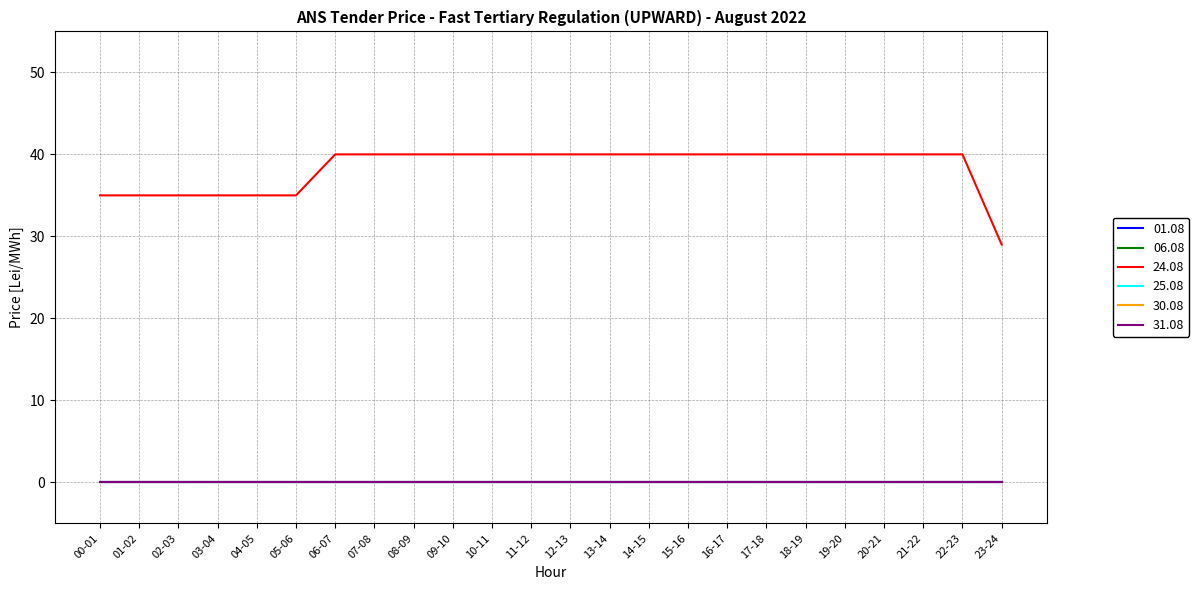

Reading left to right, what are all the values shown in this chart?

01.08: 00-01=0	01-02=0	02-03=0	03-04=0	04-05=0	05-06=0	06-07=0	07-08=0	08-09=0	09-10=0	10-11=0	11-12=0	12-13=0	13-14=0	14-15=0	15-16=0	16-17=0	17-18=0	18-19=0	19-20=0	20-21=0	21-22=0	22-23=0	23-24=0
06.08: 00-01=0	01-02=0	02-03=0	03-04=0	04-05=0	05-06=0	06-07=0	07-08=0	08-09=0	09-10=0	10-11=0	11-12=0	12-13=0	13-14=0	14-15=0	15-16=0	16-17=0	17-18=0	18-19=0	19-20=0	20-21=0	21-22=0	22-23=0	23-24=0
24.08: 00-01=35	01-02=35	02-03=35	03-04=35	04-05=35	05-06=35	06-07=40	07-08=40	08-09=40	09-10=40	10-11=40	11-12=40	12-13=40	13-14=40	14-15=40	15-16=40	16-17=40	17-18=40	18-19=40	19-20=40	20-21=40	21-22=40	22-23=40	23-24=29
25.08: 00-01=0	01-02=0	02-03=0	03-04=0	04-05=0	05-06=0	06-07=0	07-08=0	08-09=0	09-10=0	10-11=0	11-12=0	12-13=0	13-14=0	14-15=0	15-16=0	16-17=0	17-18=0	18-19=0	19-20=0	20-21=0	21-22=0	22-23=0	23-24=0
30.08: 00-01=0	01-02=0	02-03=0	03-04=0	04-05=0	05-06=0	06-07=0	07-08=0	08-09=0	09-10=0	10-11=0	11-12=0	12-13=0	13-14=0	14-15=0	15-16=0	16-17=0	17-18=0	18-19=0	19-20=0	20-21=0	21-22=0	22-23=0	23-24=0
31.08: 00-01=0	01-02=0	02-03=0	03-04=0	04-05=0	05-06=0	06-07=0	07-08=0	08-09=0	09-10=0	10-11=0	11-12=0	12-13=0	13-14=0	14-15=0	15-16=0	16-17=0	17-18=0	18-19=0	19-20=0	20-21=0	21-22=0	22-23=0	23-24=0